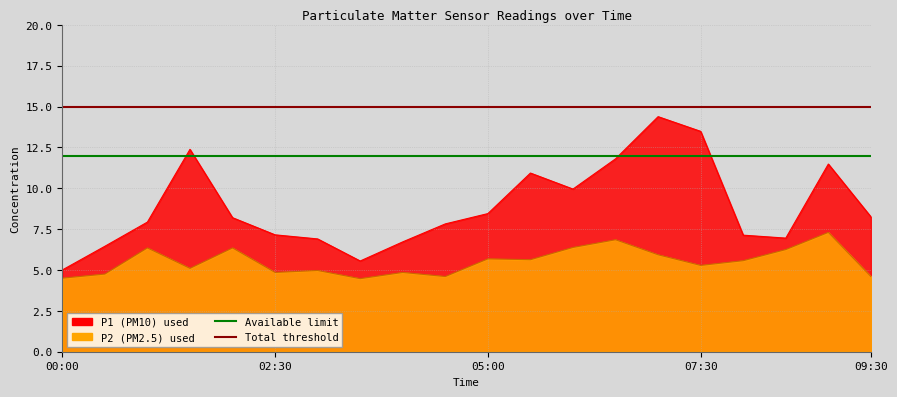

Which label corresponds to the smallest value in the chart?

00:00